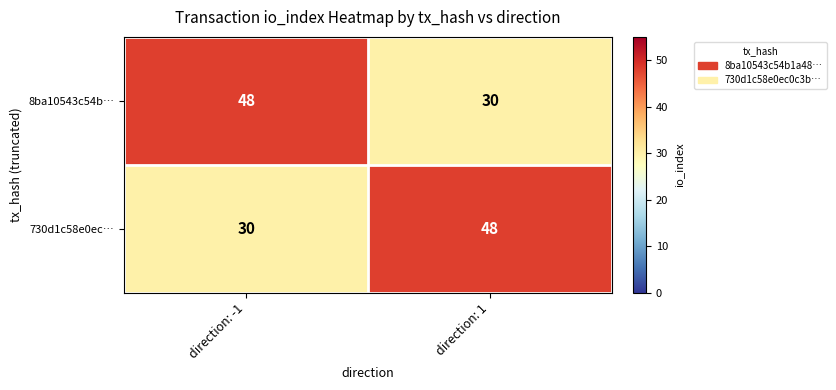

What is the difference between the 730d1c58e0ec… values at direction: -1 and direction: 1?

18